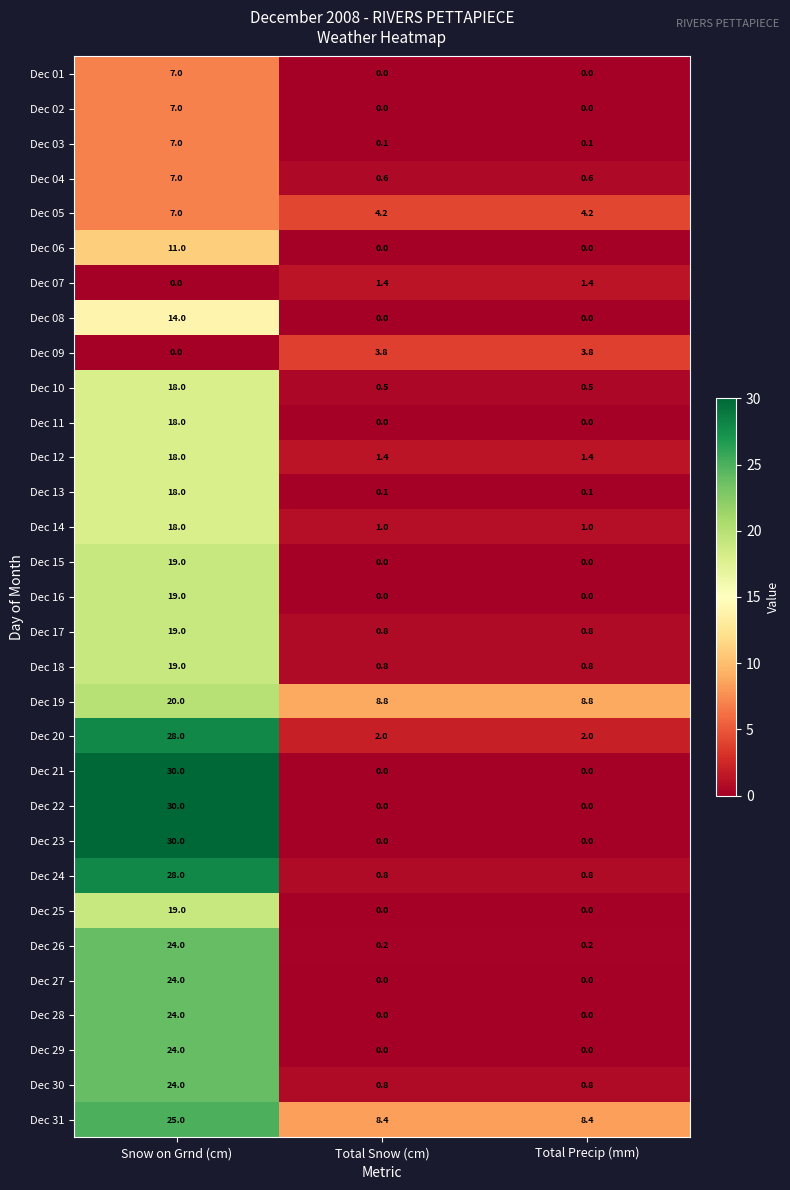

At which category does the chart reach its peak across all series?

Snow on Grnd (cm)